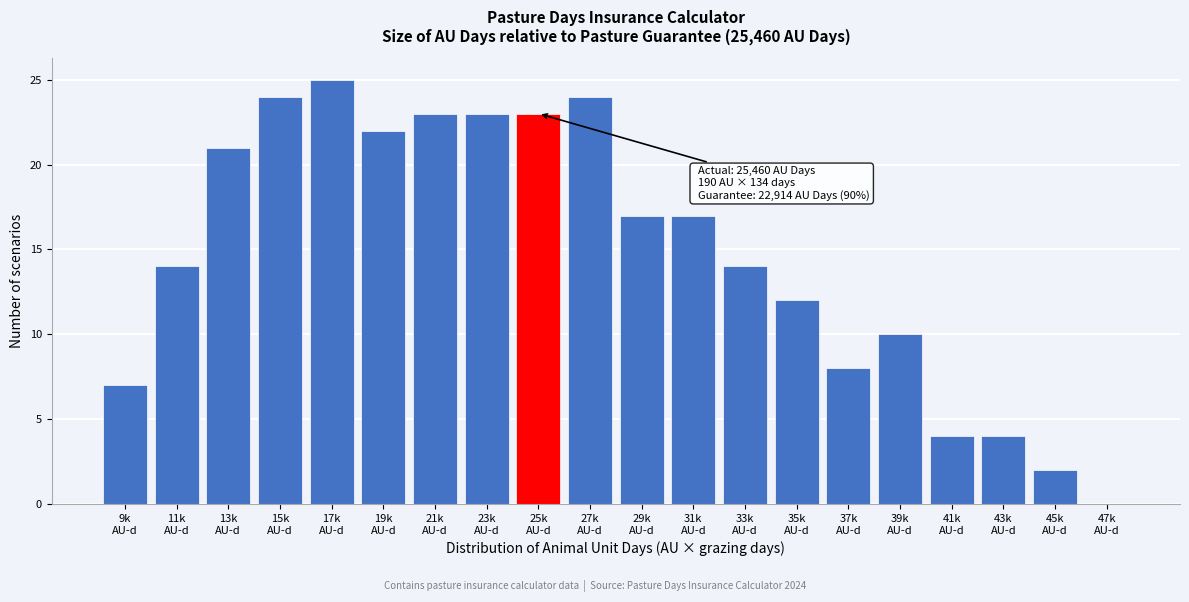

What is the greatest value displayed?

25